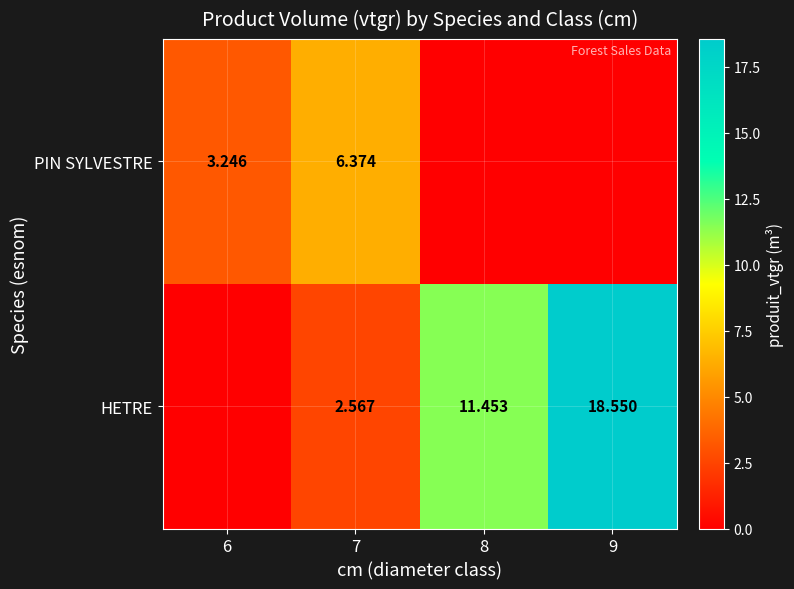

Rank the series by their maximum value, from lowest to highest.

PIN SYLVESTRE, HETRE